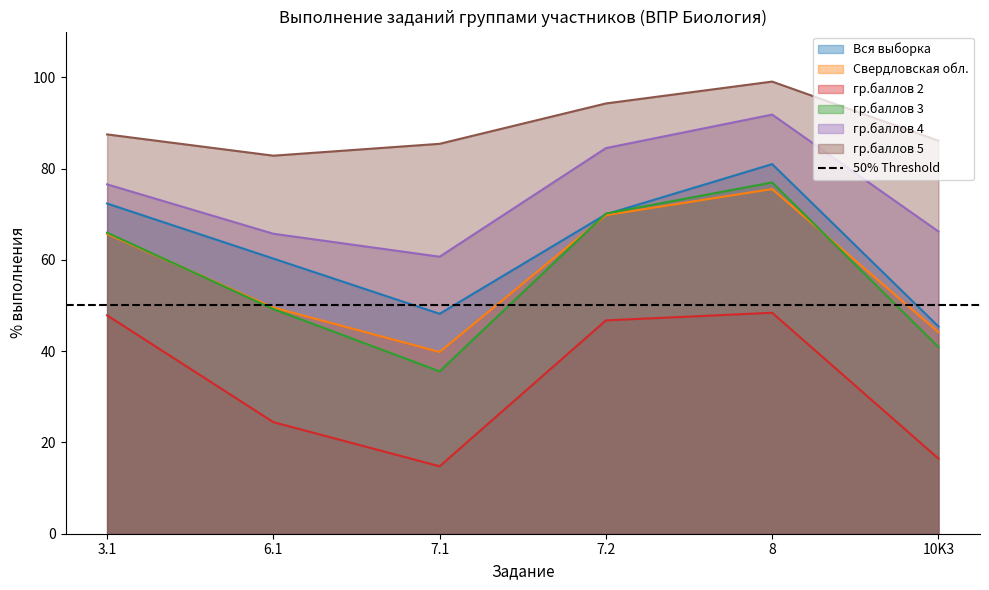

What is the label of the 3rd point from the right?

7.2